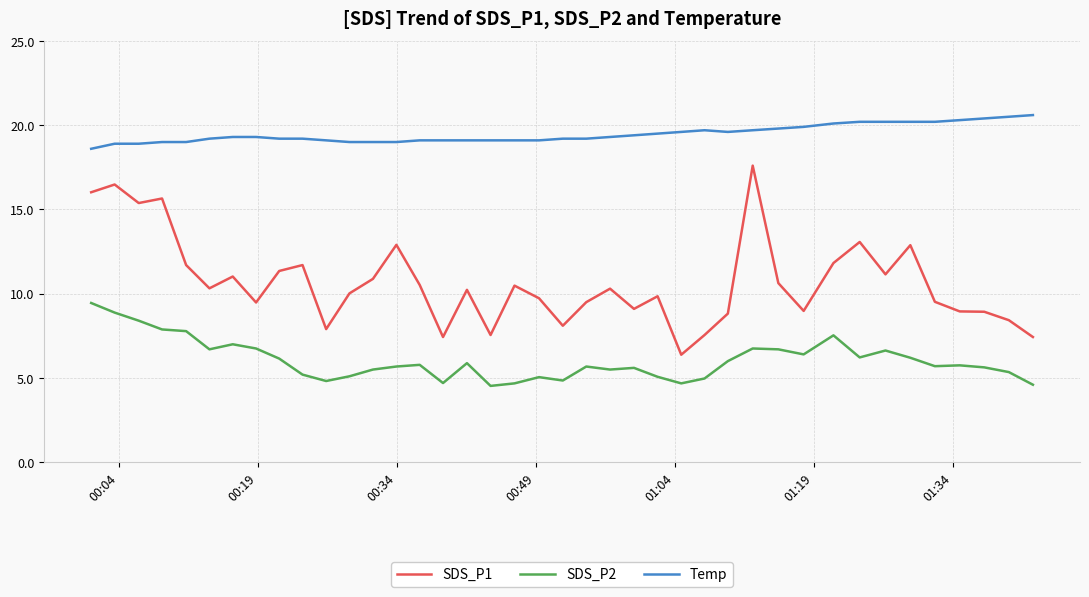

Which series has the widest spread of values?

SDS_P1